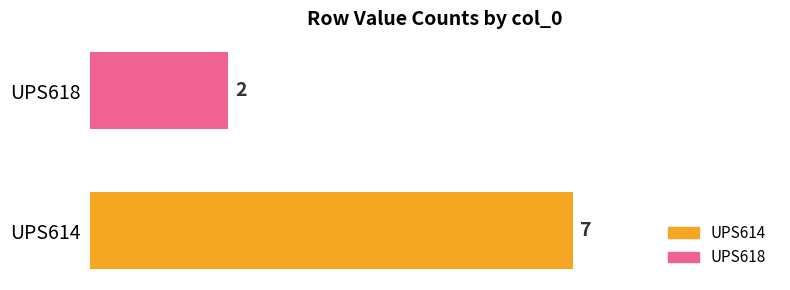

What is the minimum value shown in the chart?

2